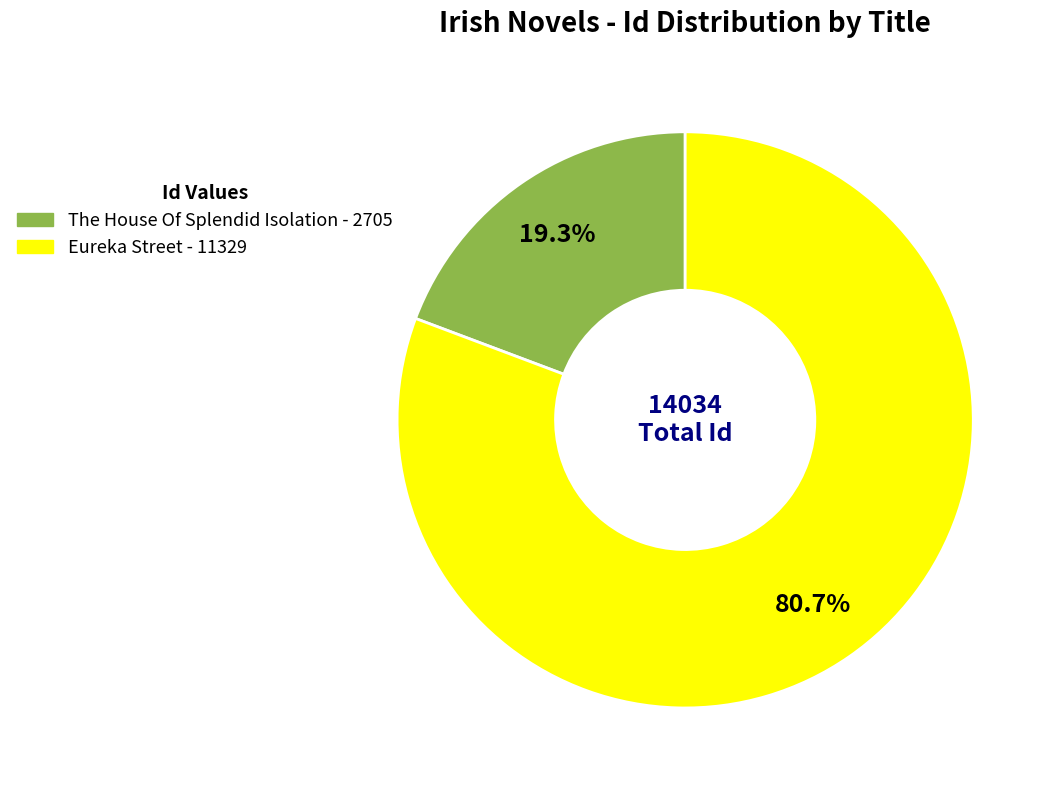

Approximately how many times larger is the value at Eureka Street compared to The House Of Splendid Isolation?

4.2